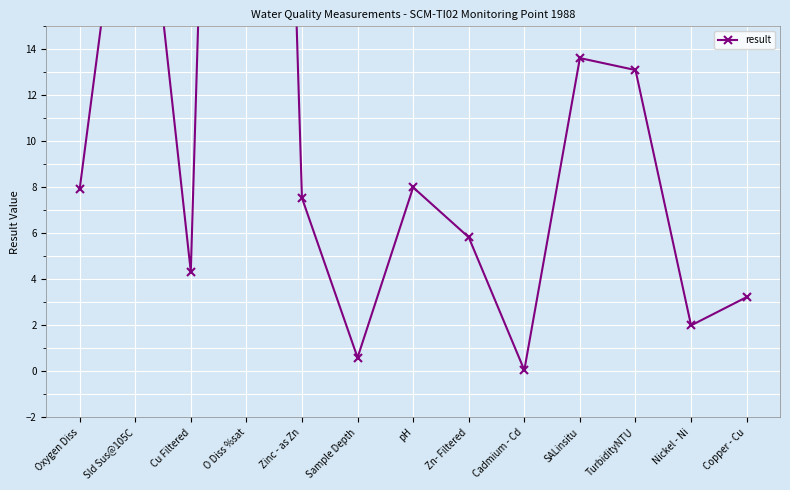

What position from the left is pH?

7